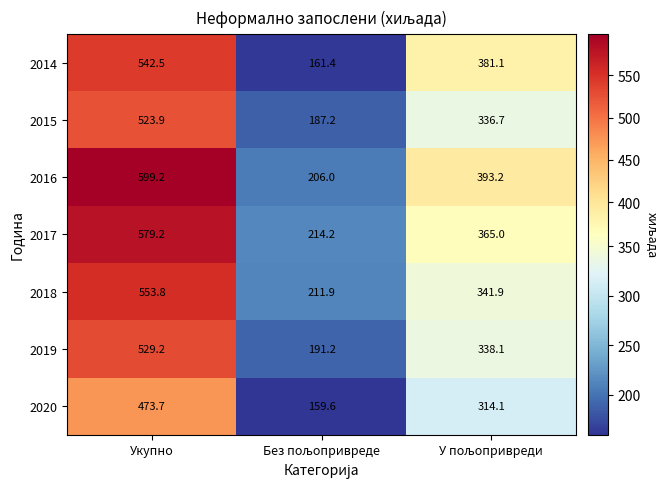

The 2018 series shows 553.8 at Укупно. True or false?

True